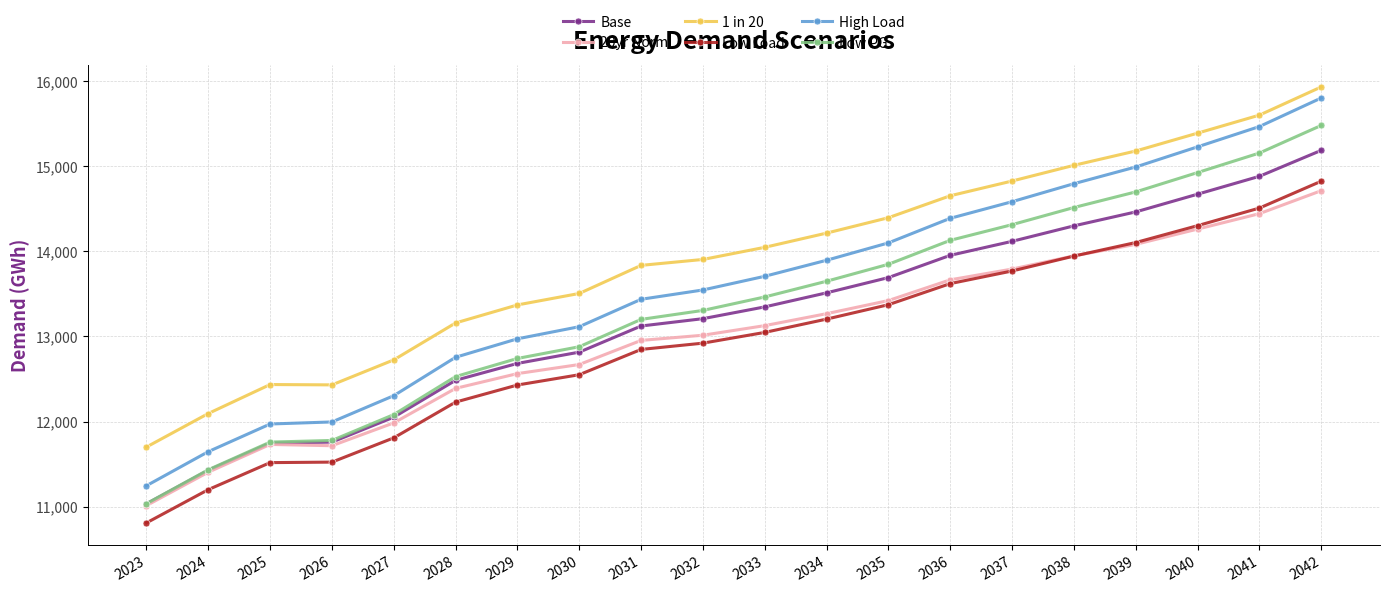

What is the maximum value shown in the chart?

15932.4